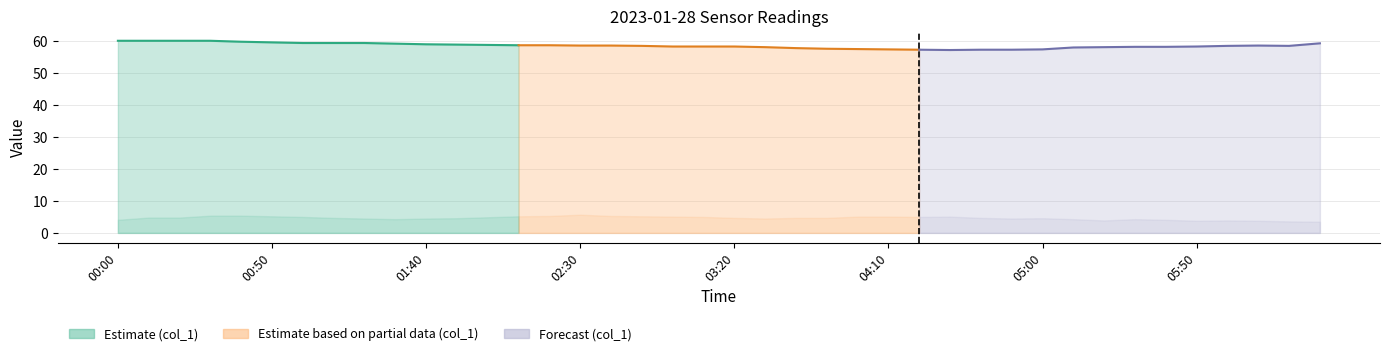

True or false: col_2 and col_1 cross at least once.

False